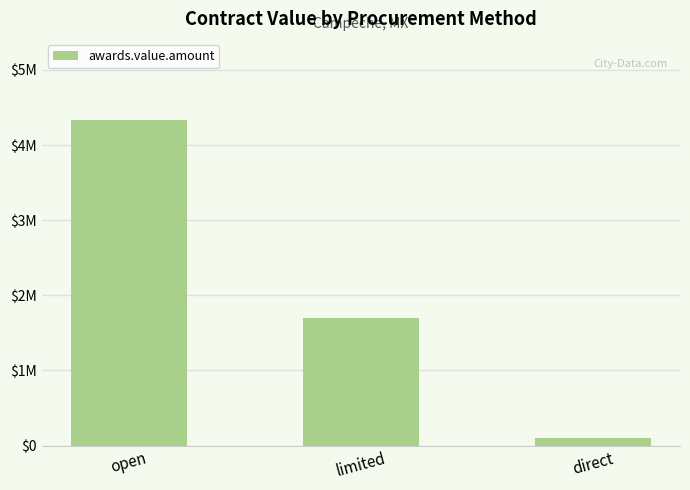

What is the label of the 3rd bar from the right?

open